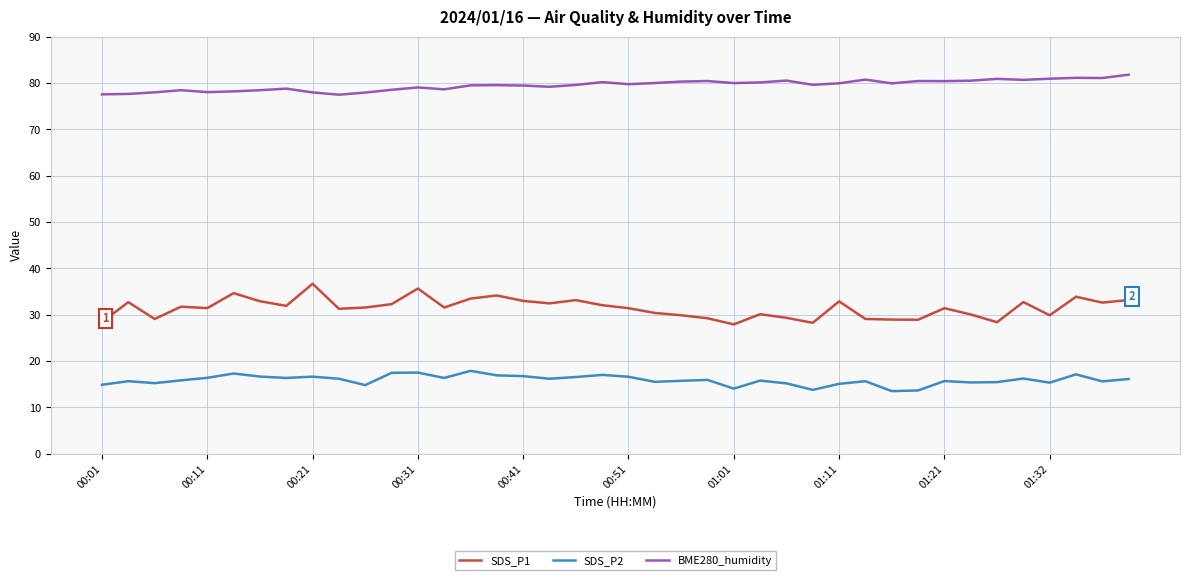

What is the greatest value displayed?

81.8